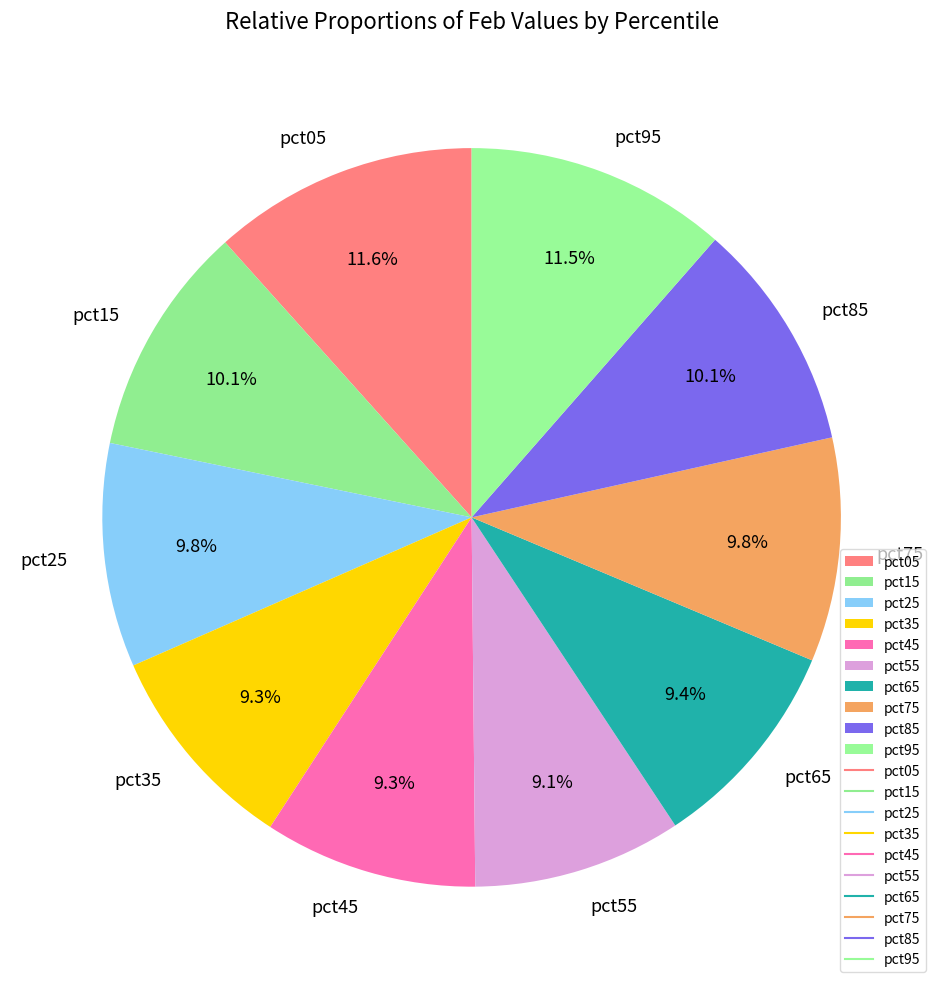

Is there a majority slice in this chart?

No